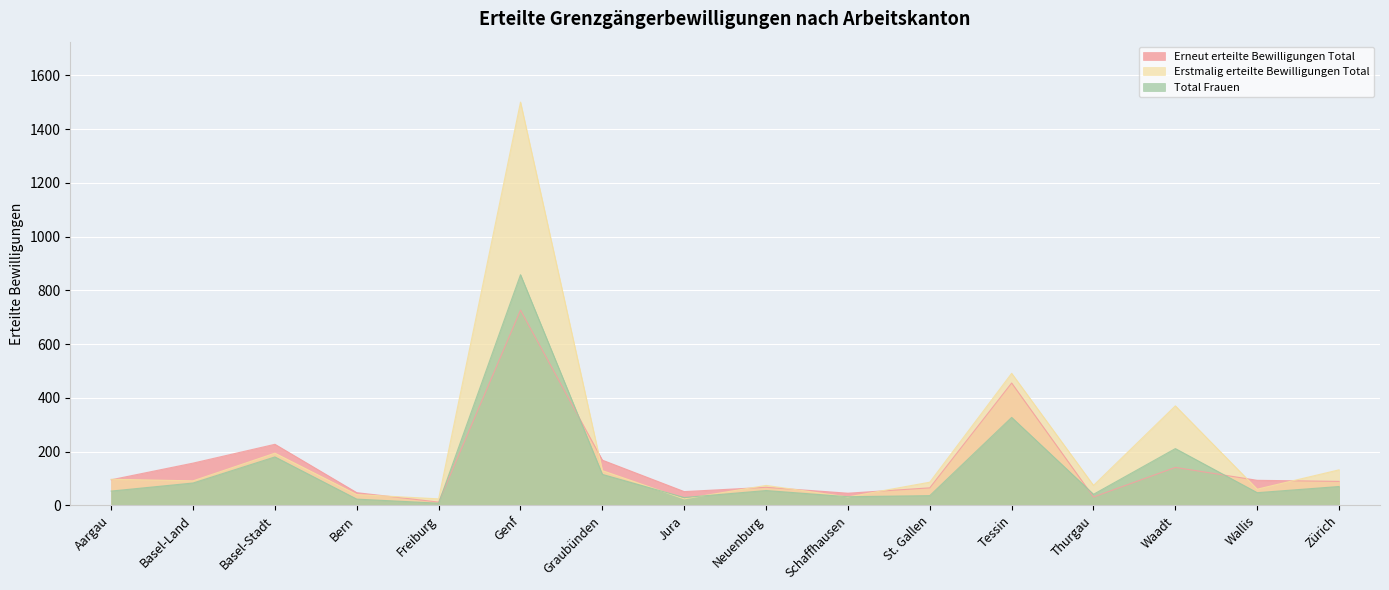

Which has a higher value, Waadt or Tessin?

Tessin